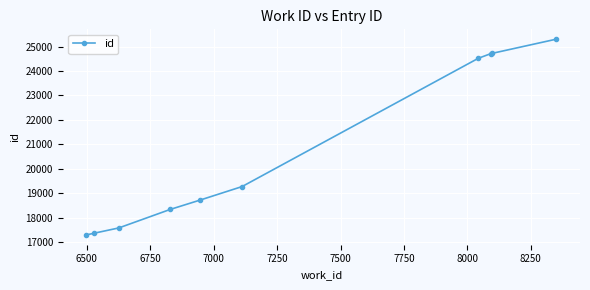

What is the maximum value shown in the chart?

25303